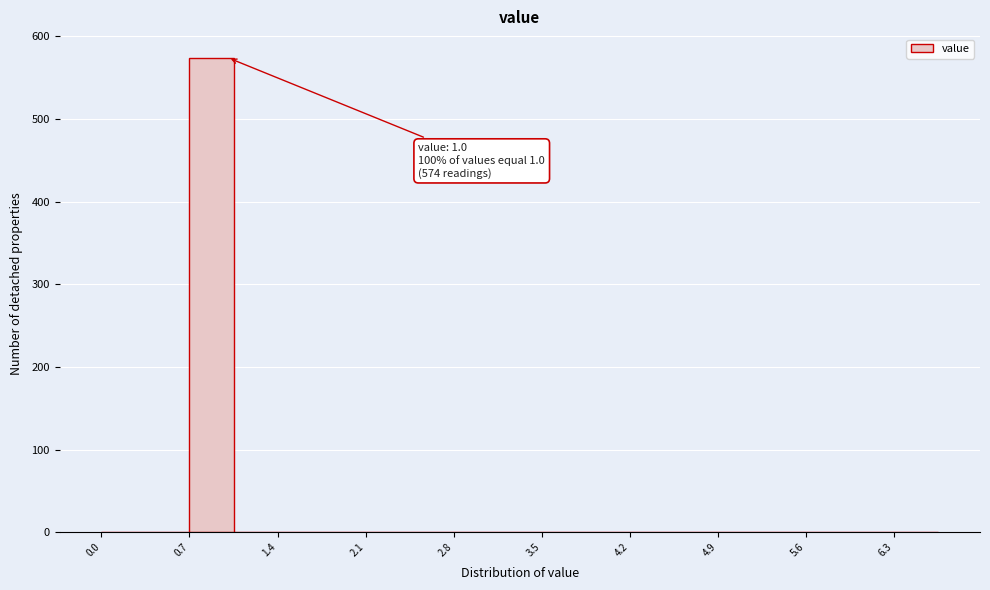

Read against the x-axis, roughly where is the centre of the tallest bar?

0.9